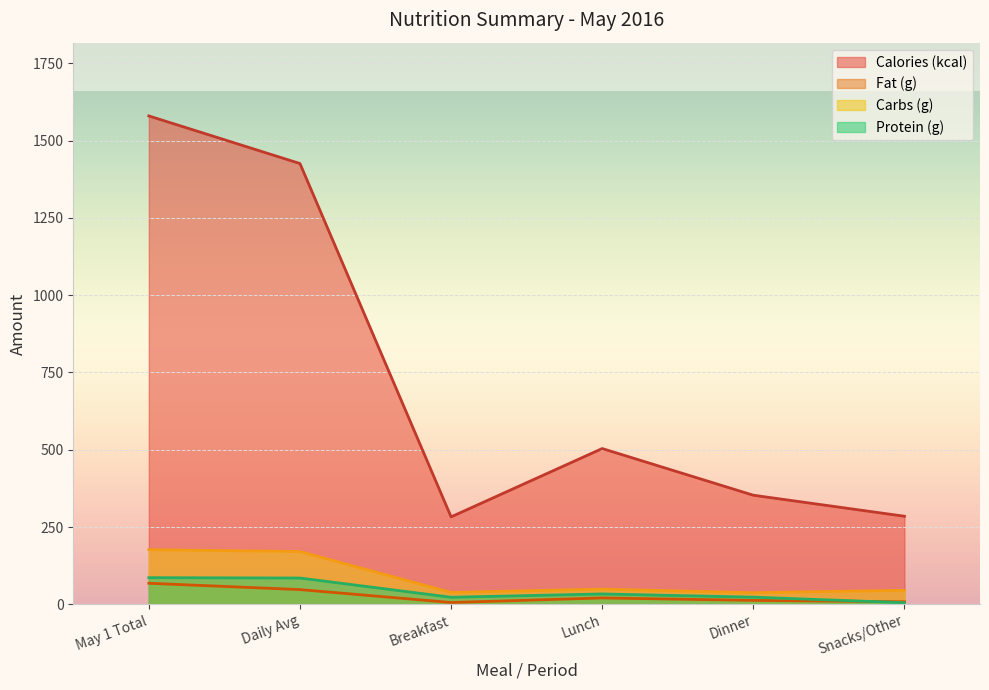

True or false: Fat (g) and Carbs (g) cross at least once.

False